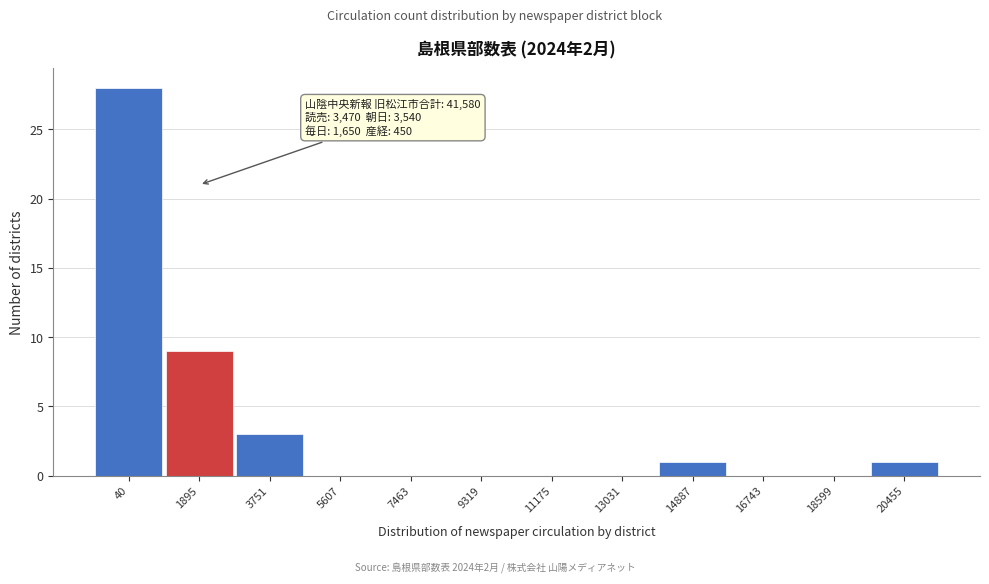

Reading left to right, transcribe all the data shown in this chart.

40=28	1895=9	3751=3	5607=0	7463=0	9319=0	11175=0	13031=0	14887=1	16743=0	18599=0	20455=1